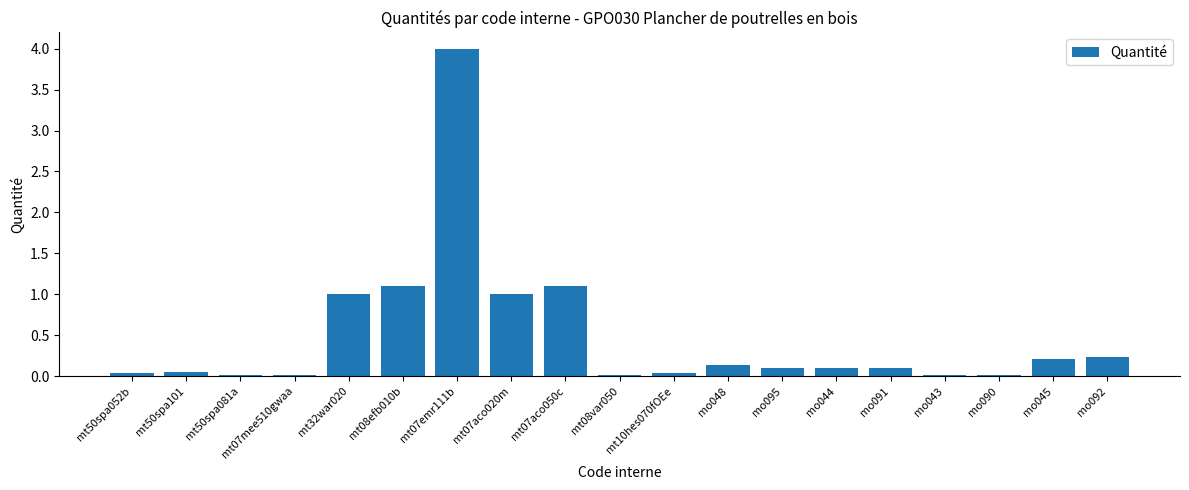

What is the sum of all values?

9.3